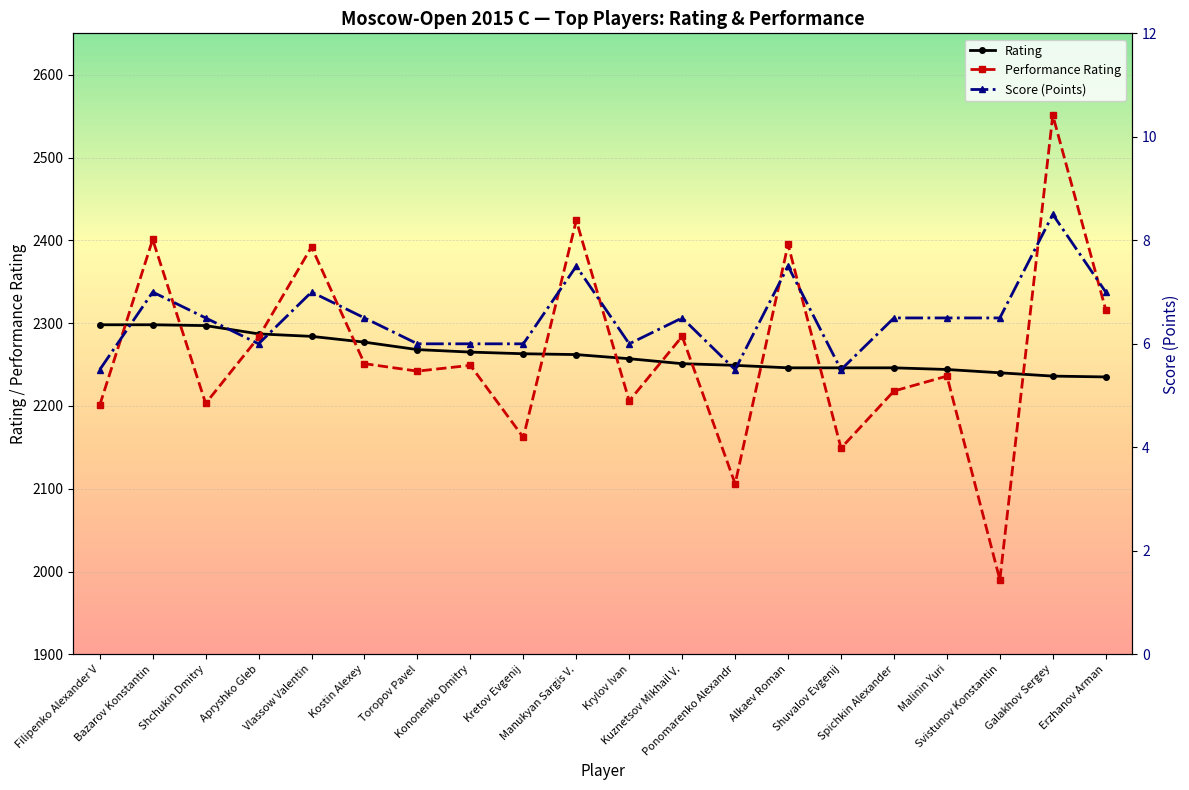

What is the value of the Rating point at the 18th from the left?

2240